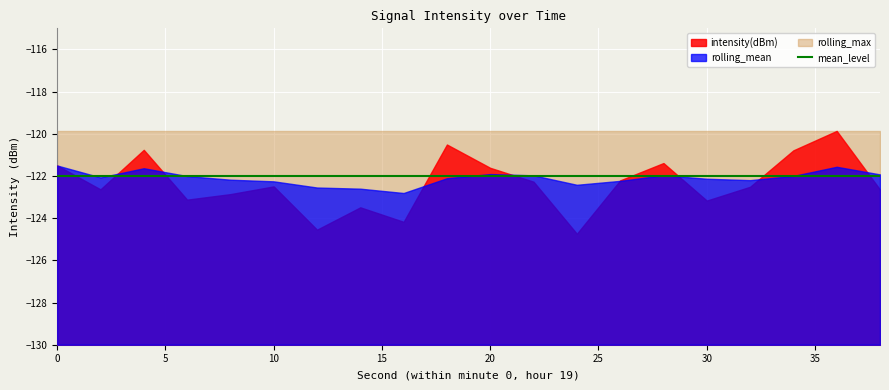

What is the maximum value shown in the chart?

-119.9